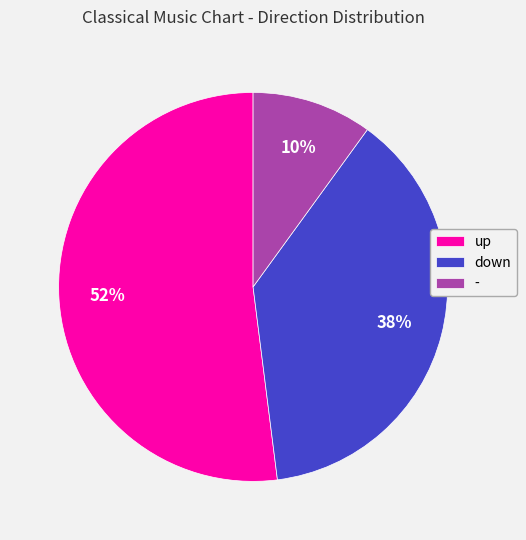

How many segments does this pie chart have?

3